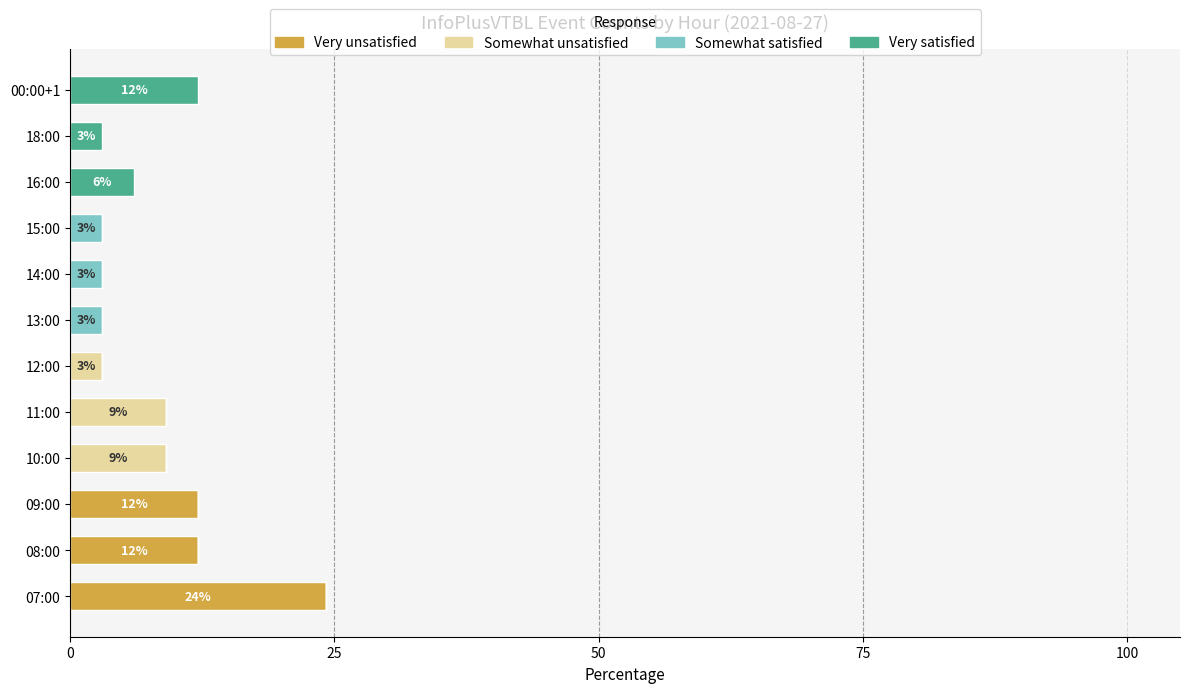

What is the total value across all series at 16:00?

6.1